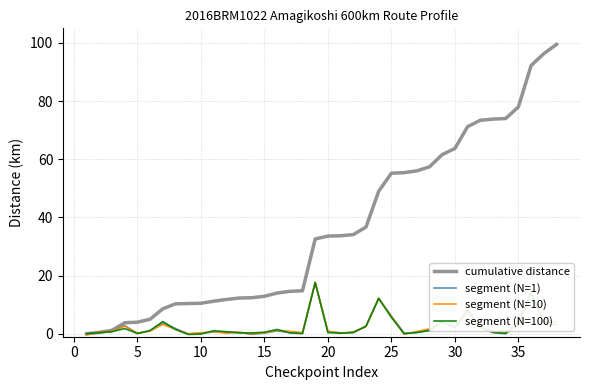

Which series has the largest range (max minus min)?

cumulative distance